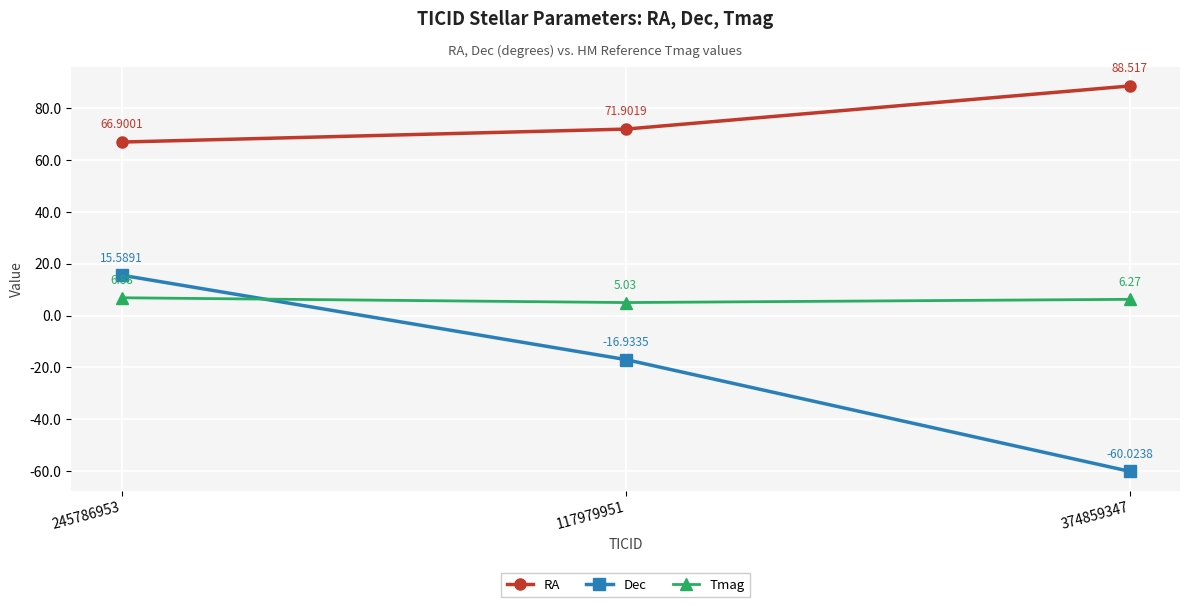

Which series has the widest spread of values?

Dec